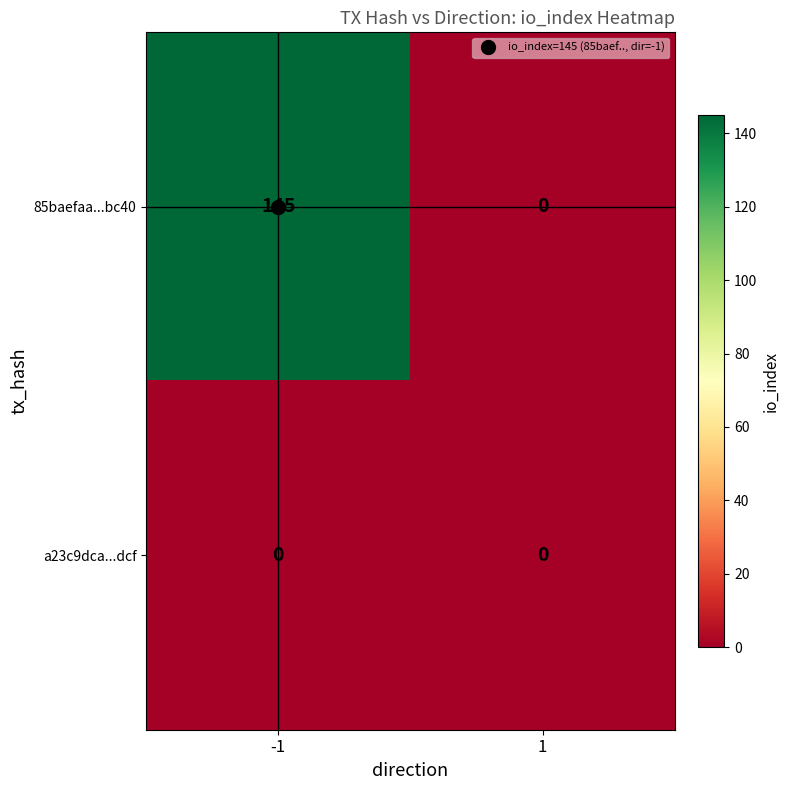

How many data points does each series have?

2